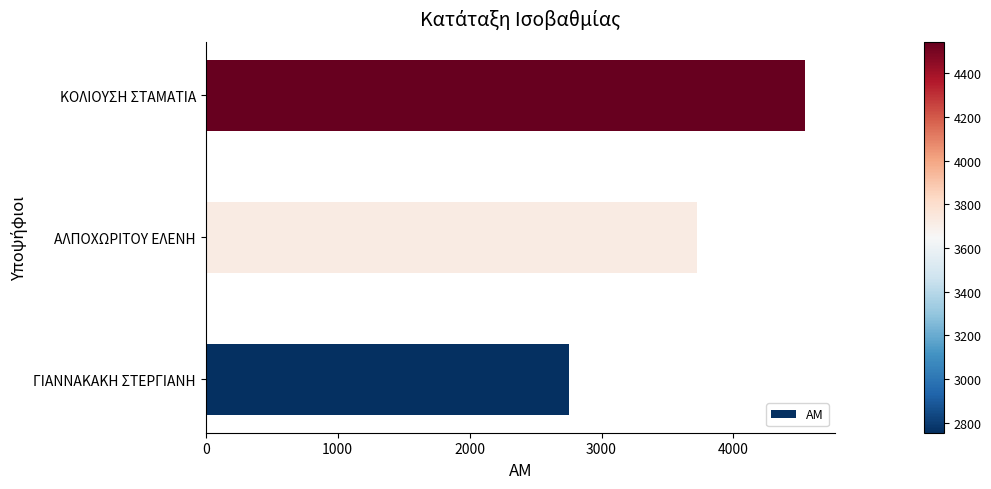

What is the sum of all values?

11023